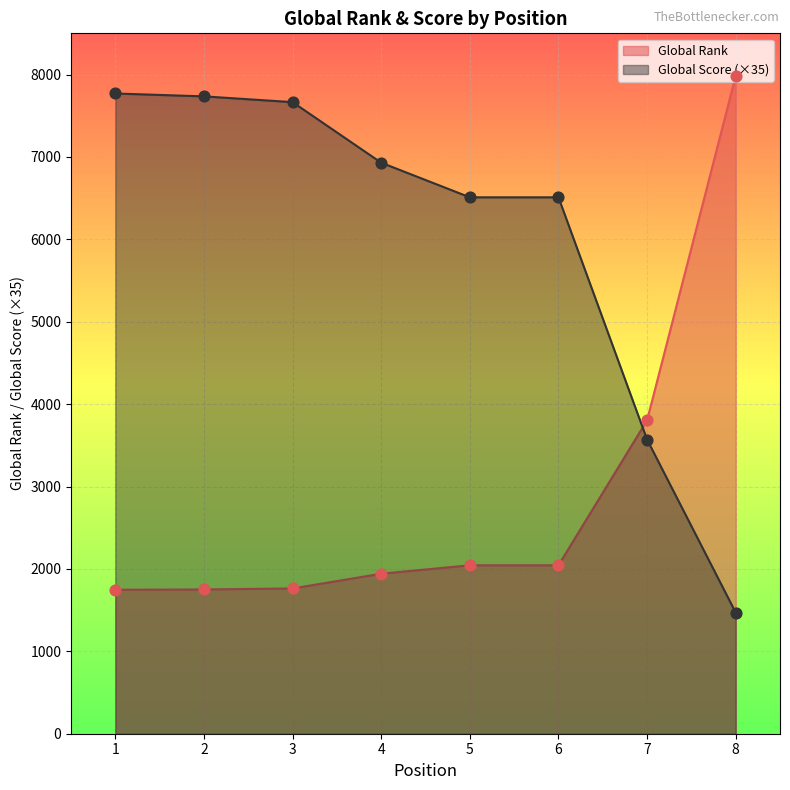

Which series has the widest spread of Y values?

Global Score